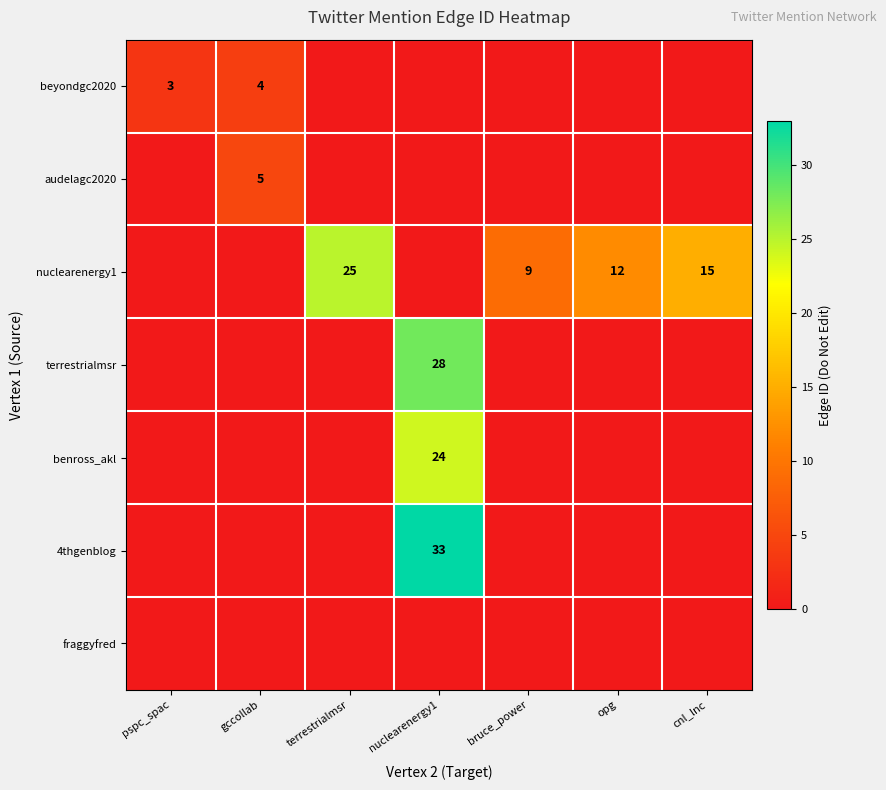

How many data points does each series have?

7